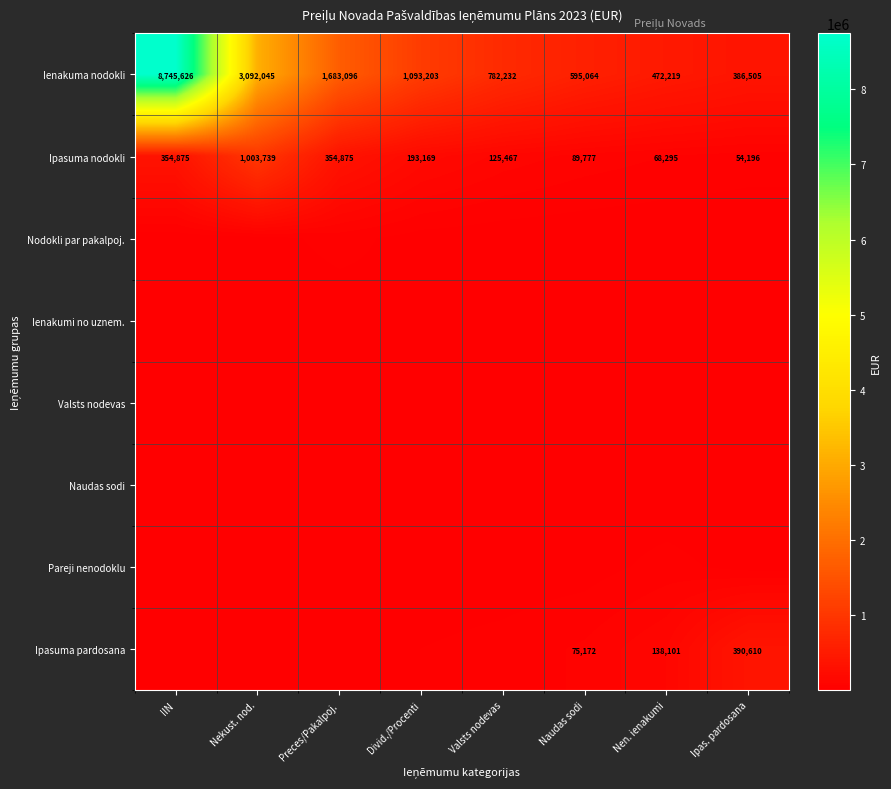

At how many categories does at least one series exceed 5364476?

1